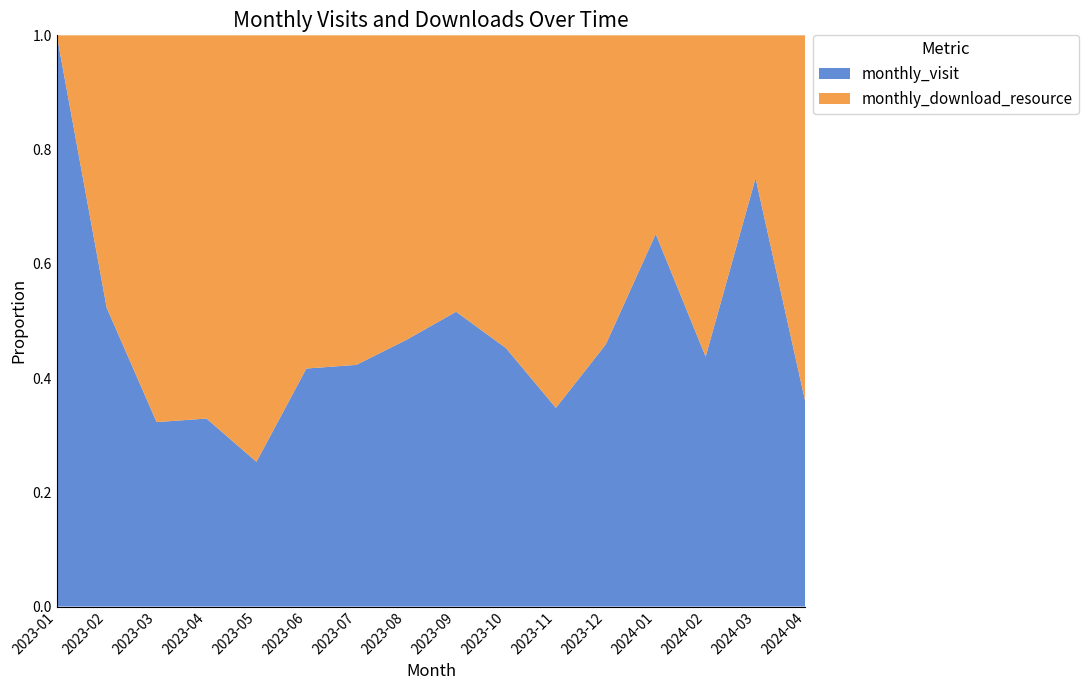

Reading right to left, list all the values displayed in this chart.

monthly_visit: 2024-04=20	2024-03=18	2024-02=14	2024-01=30	2023-12=28	2023-11=16	2023-10=19	2023-09=32	2023-08=28	2023-07=22	2023-06=15	2023-05=19	2023-04=26	2023-03=31	2023-02=34	2023-01=22
monthly_download_resource: 2024-04=36	2024-03=6	2024-02=18	2024-01=16	2023-12=33	2023-11=30	2023-10=23	2023-09=30	2023-08=32	2023-07=30	2023-06=21	2023-05=56	2023-04=53	2023-03=65	2023-02=31	2023-01=0